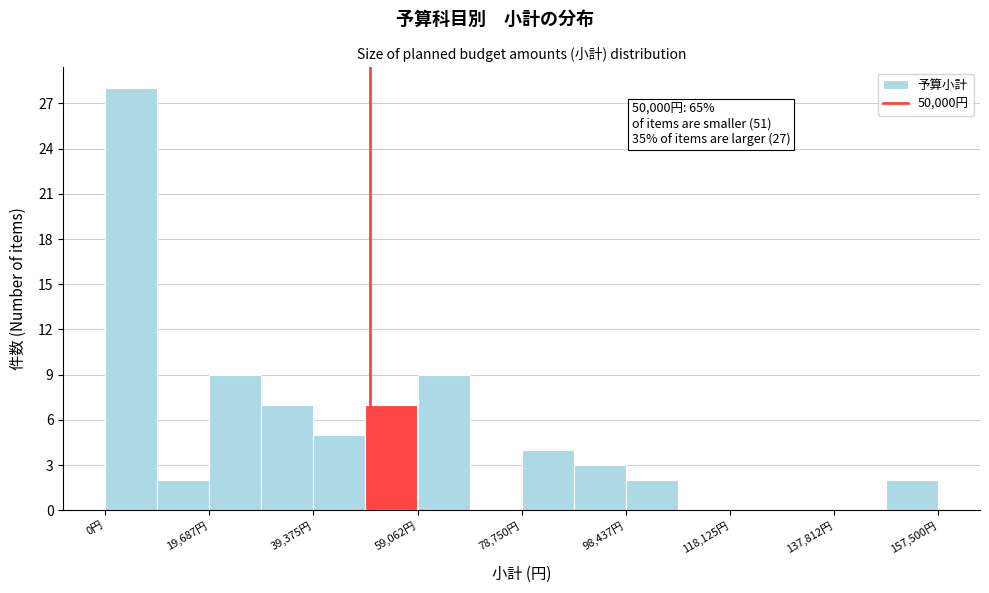

Over which range of the x-axis is the bar tallest?

0 to 10000